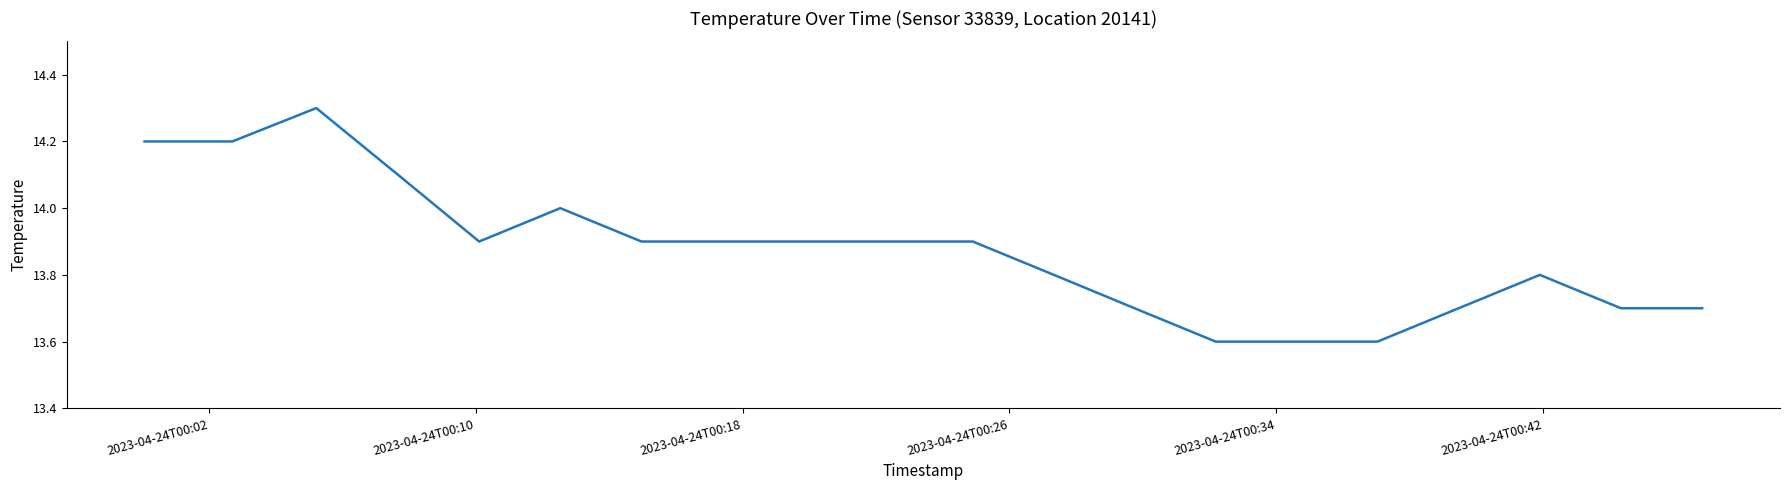

How many lines are shown in the chart?

1